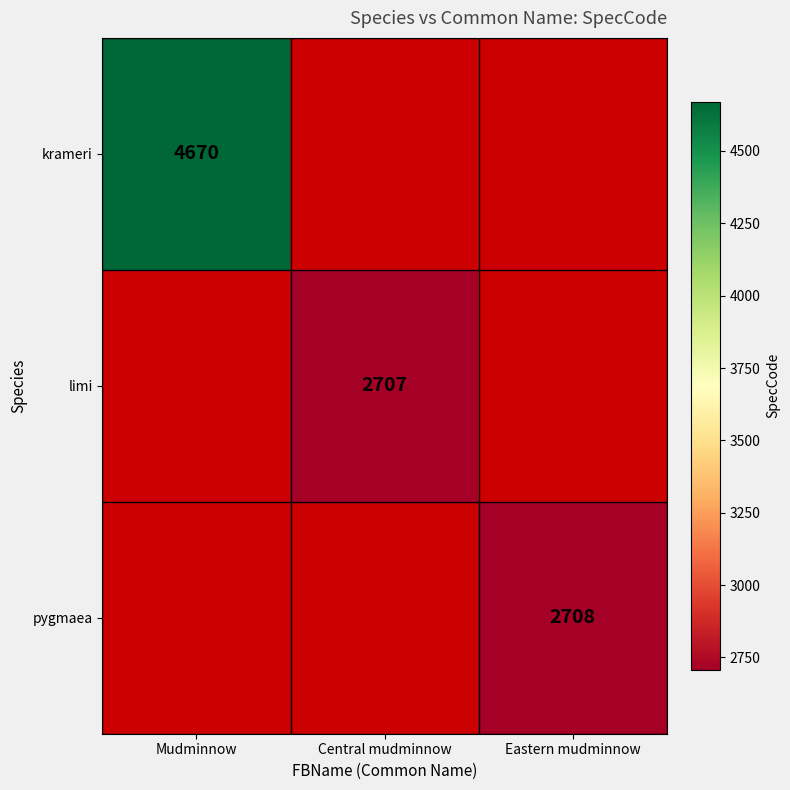

True or false: krameri has a value of 4670 at Mudminnow.

True